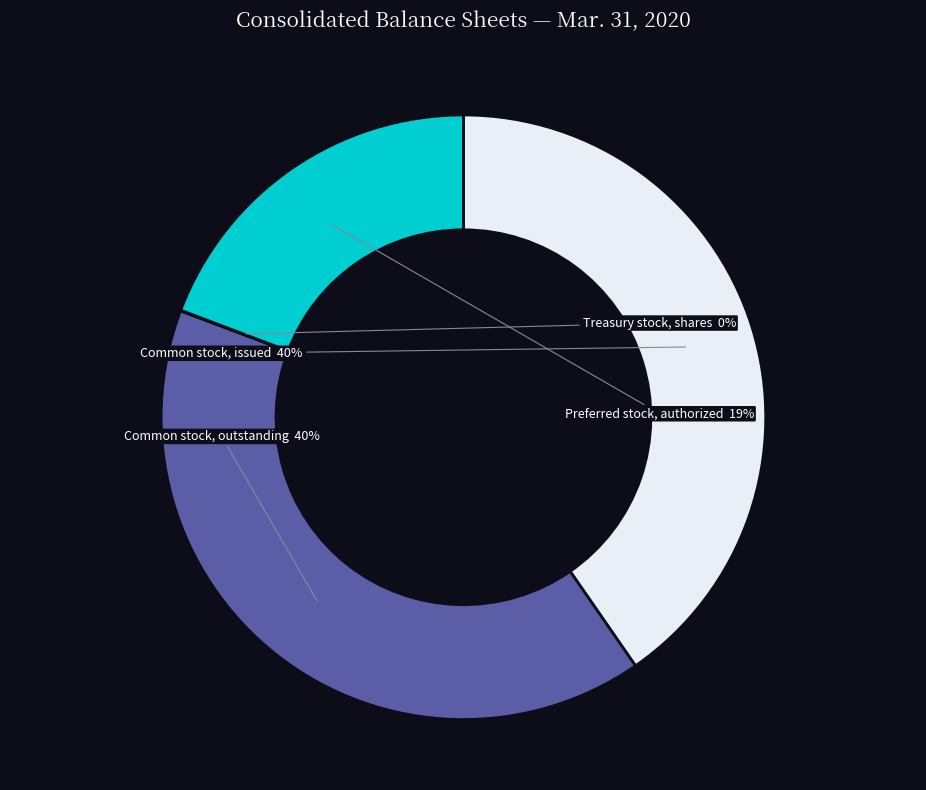

To the nearest percent, what is the average slice percentage?

25%